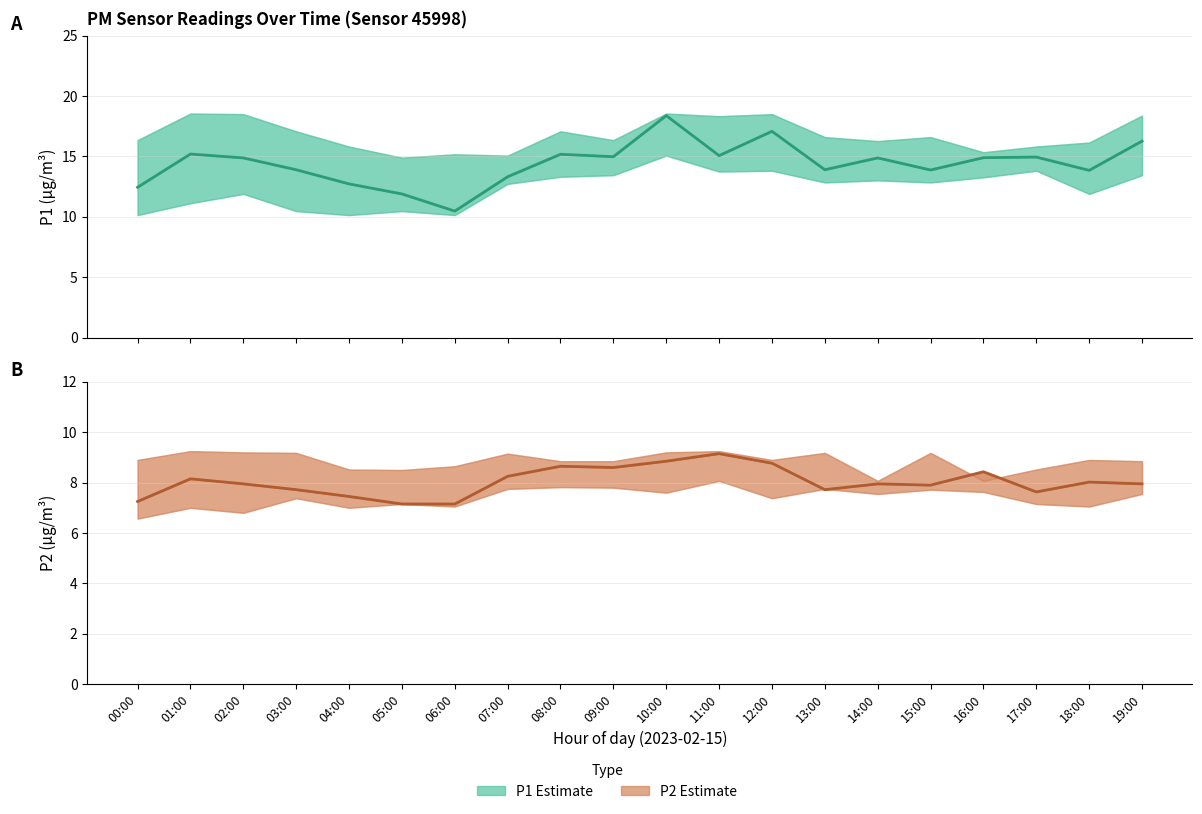

True or false: P1 has more than 2 points higher than both neighbors.

True